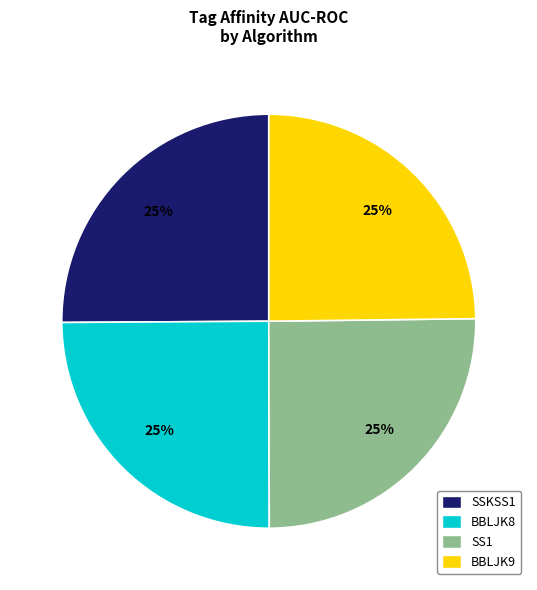

Is it true that SSKSS1 is 25% of the pie?

True